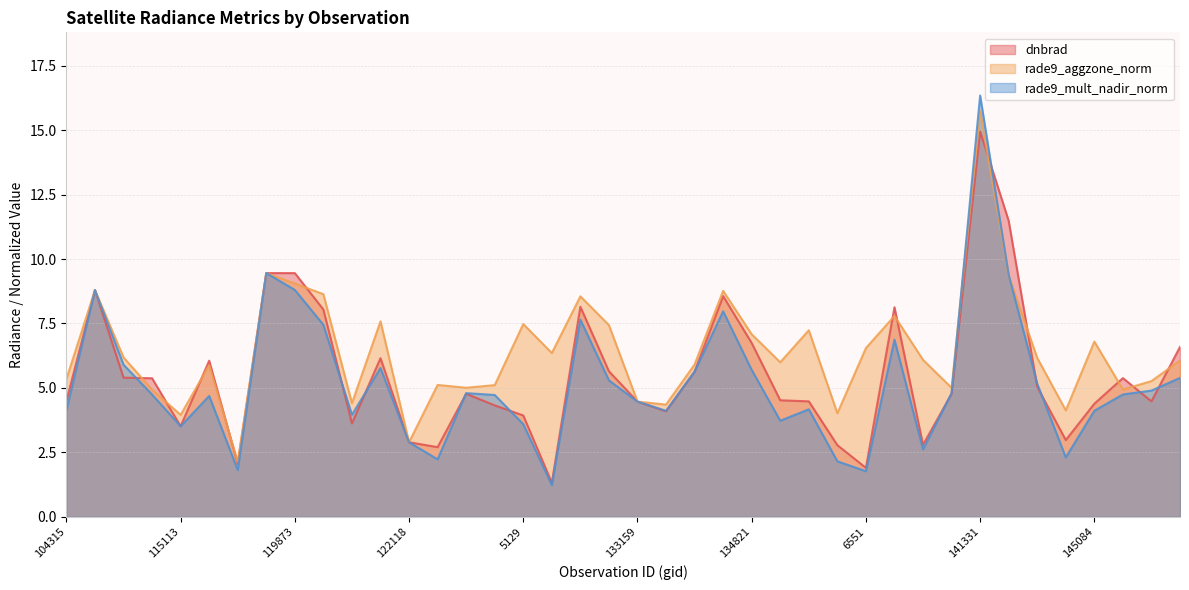

Which series has the largest total across all categories?

rade9_aggzone_norm